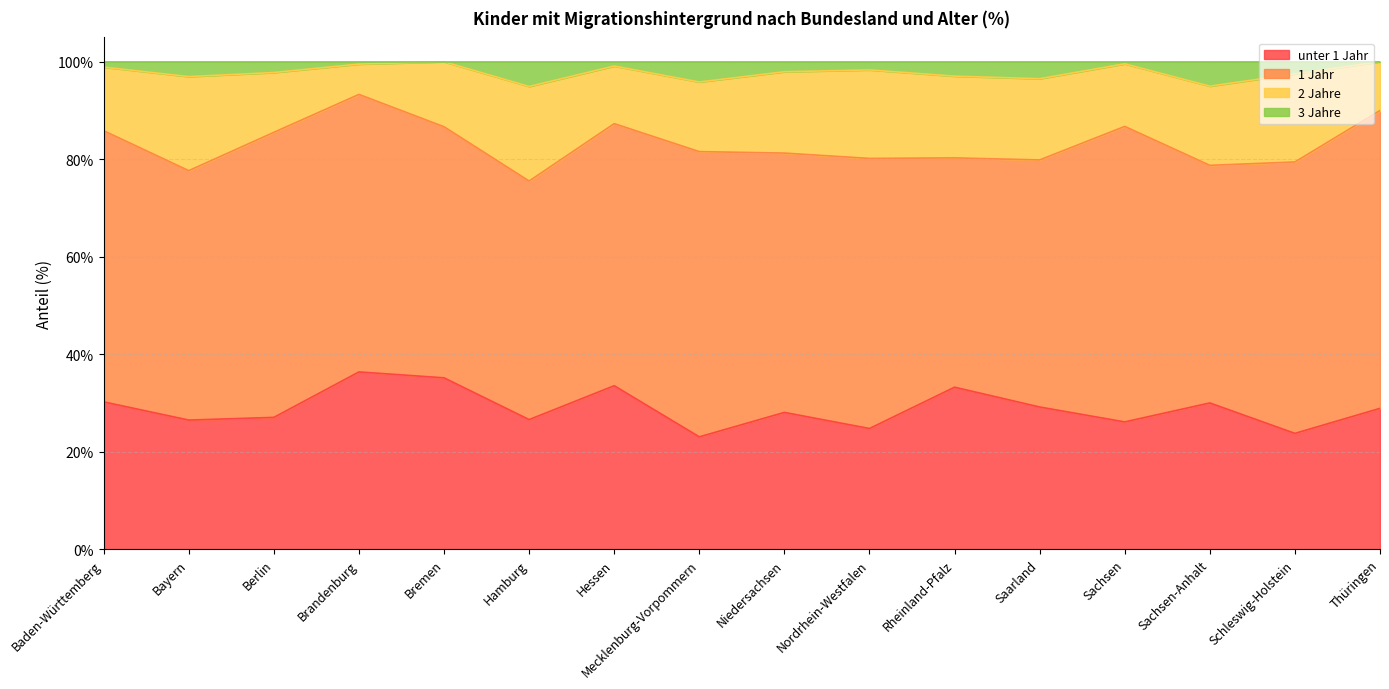

What is the difference between the maximum and minimum values in the 3 Jahre series?

5.1